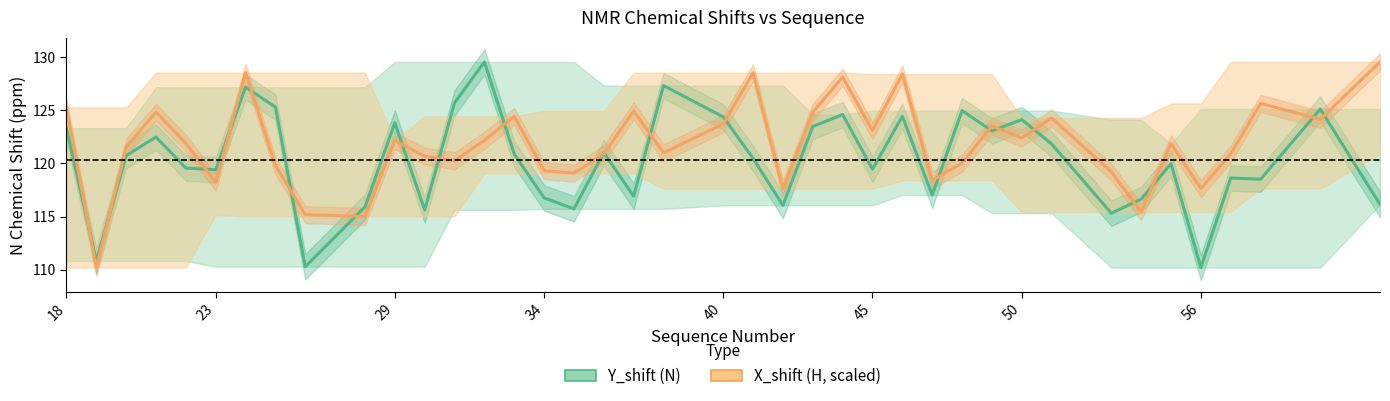

Is this an area chart (filled region under the line)?

No